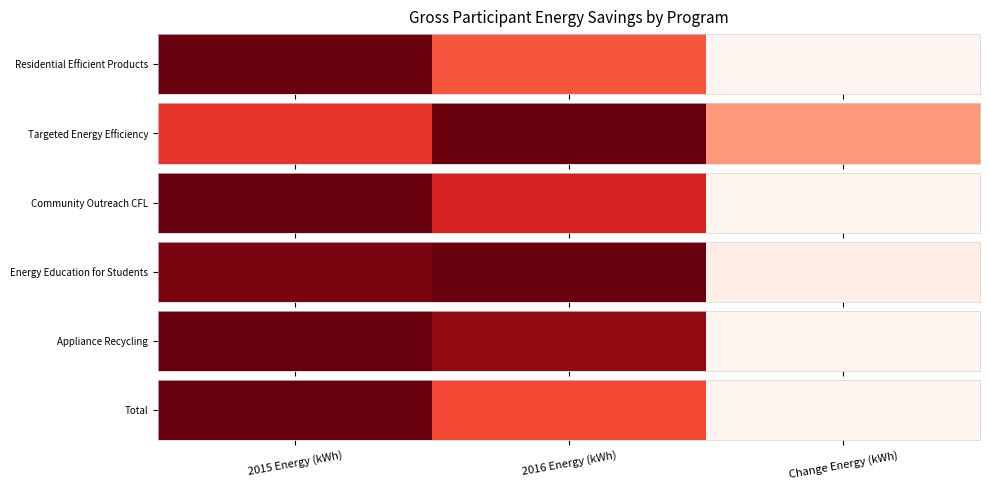

Which has a higher value, 2015 Energy (kWh) or 2016 Energy (kWh)?

2015 Energy (kWh)